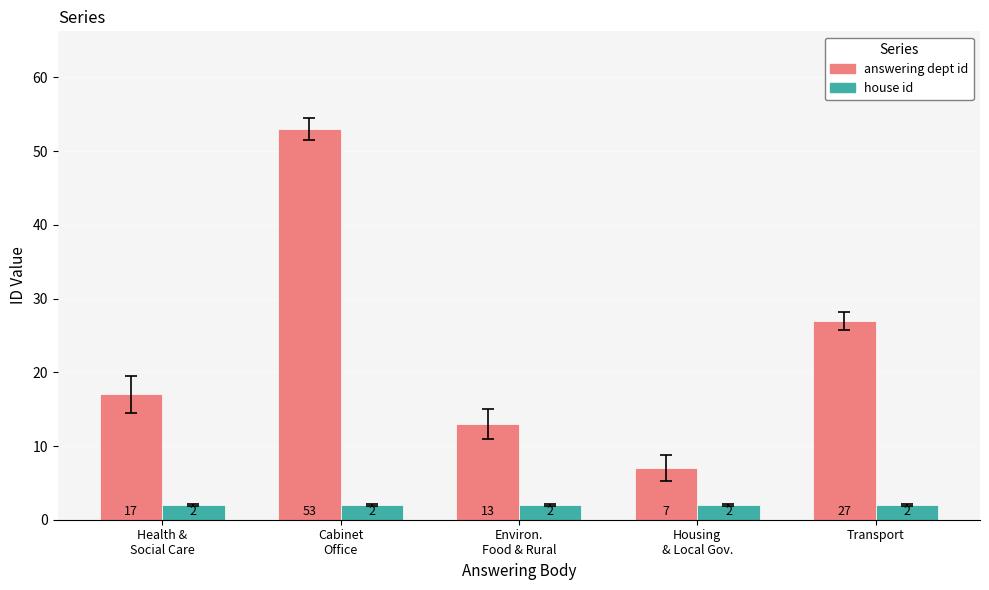

Which category has the lowest value in the answering dept id series?

Housing
& Local Gov.